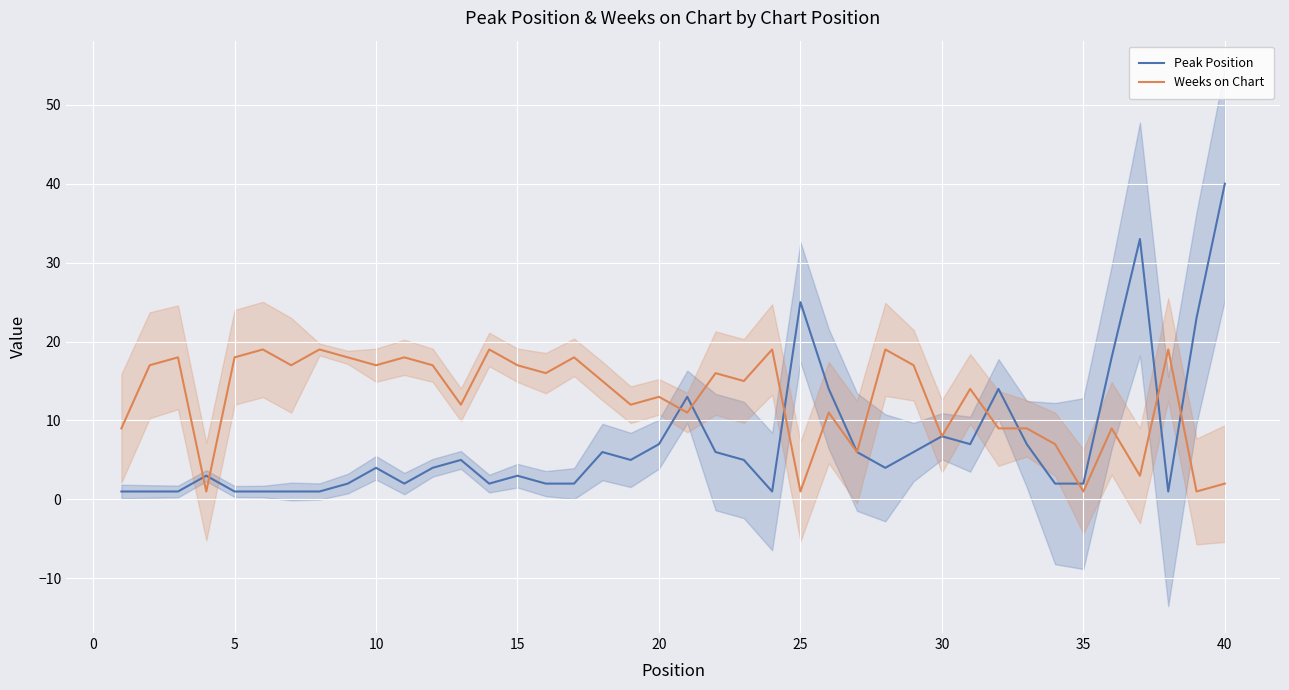

What is the average value of the Weeks on Chart series?

13